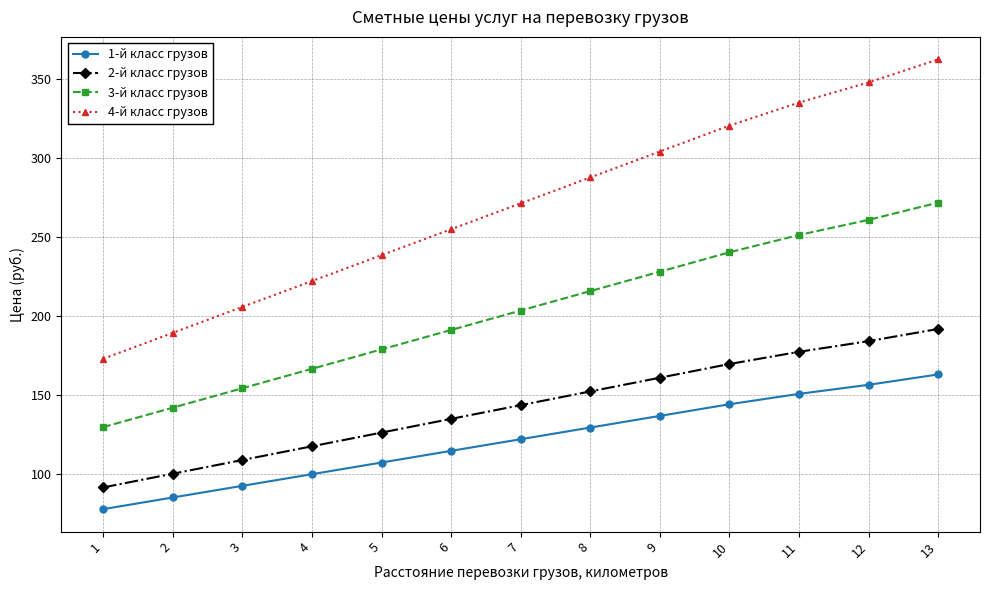

Which series has the widest spread of values?

4-й класс грузов